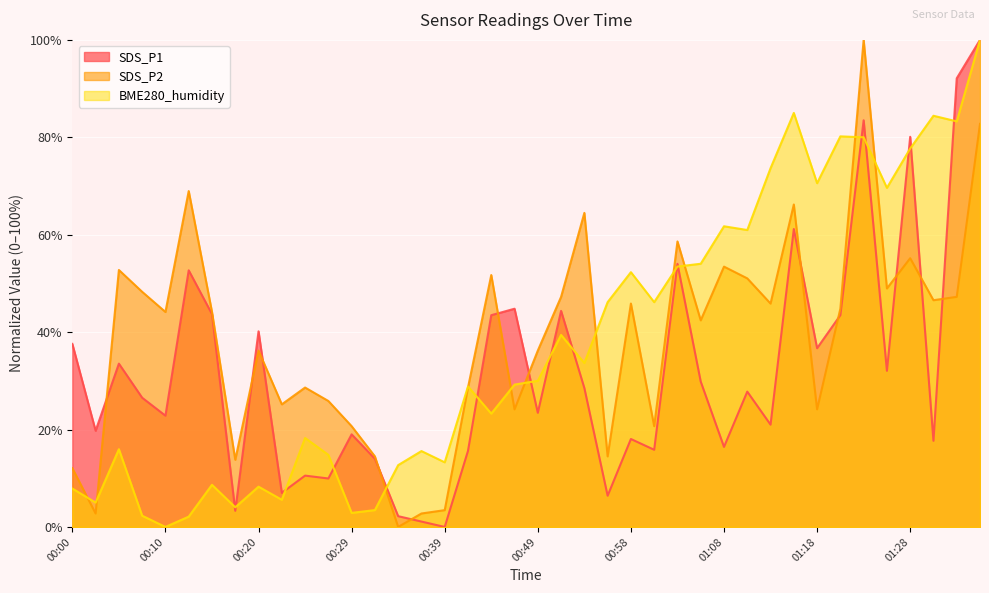

Which series has the widest spread of values?

SDS_P1